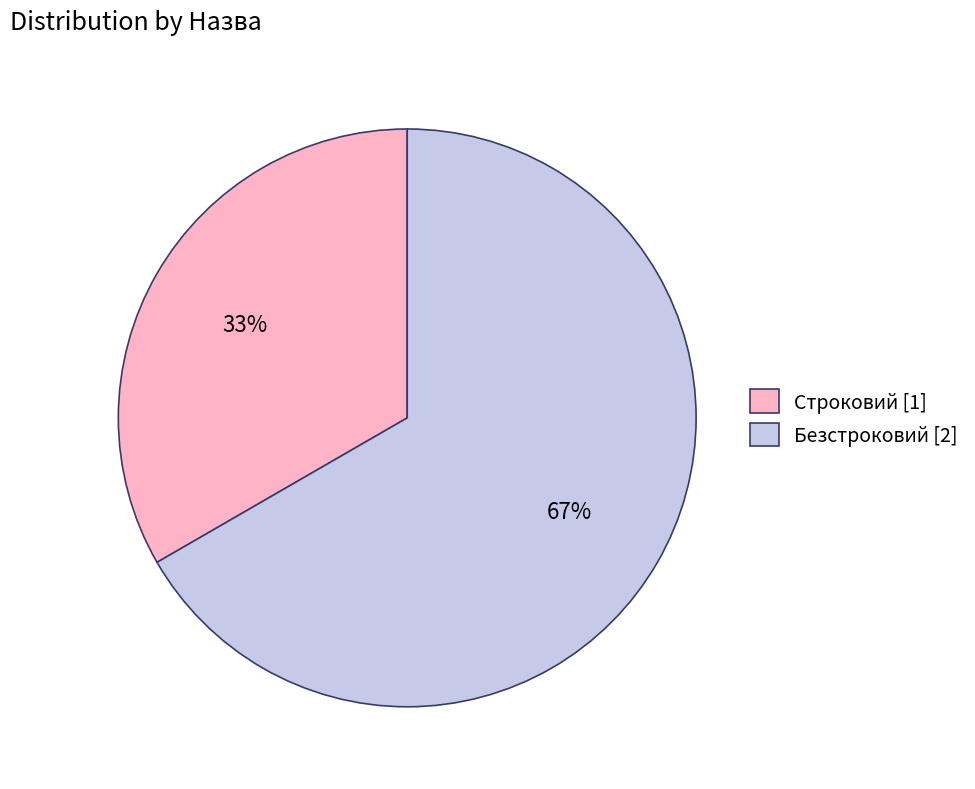

What percentage is the Строковий slice, to the nearest percent?

33%